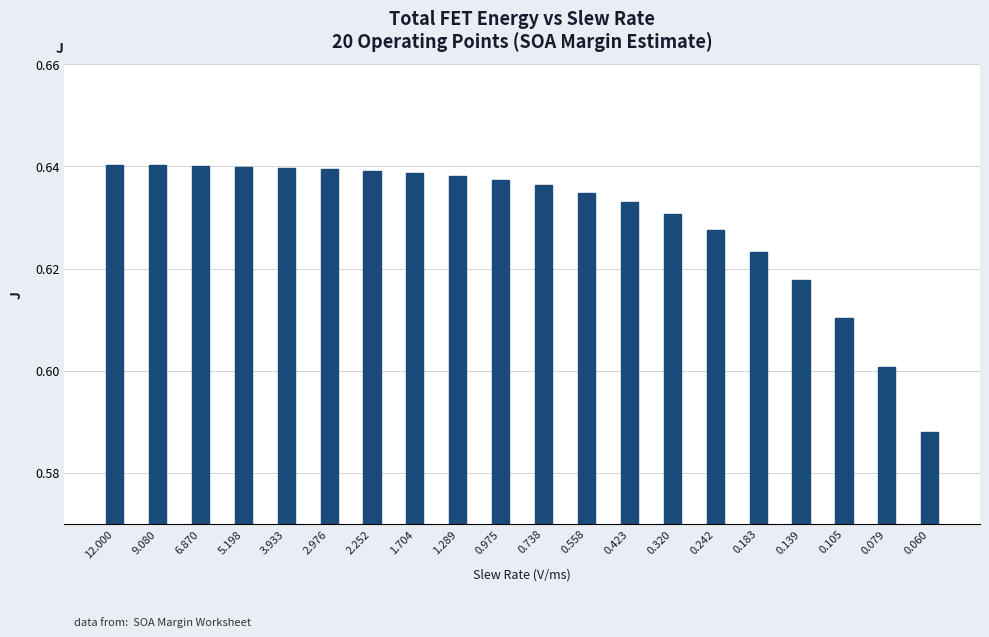

True or false: the data shows 1.1 at 9.080.

False